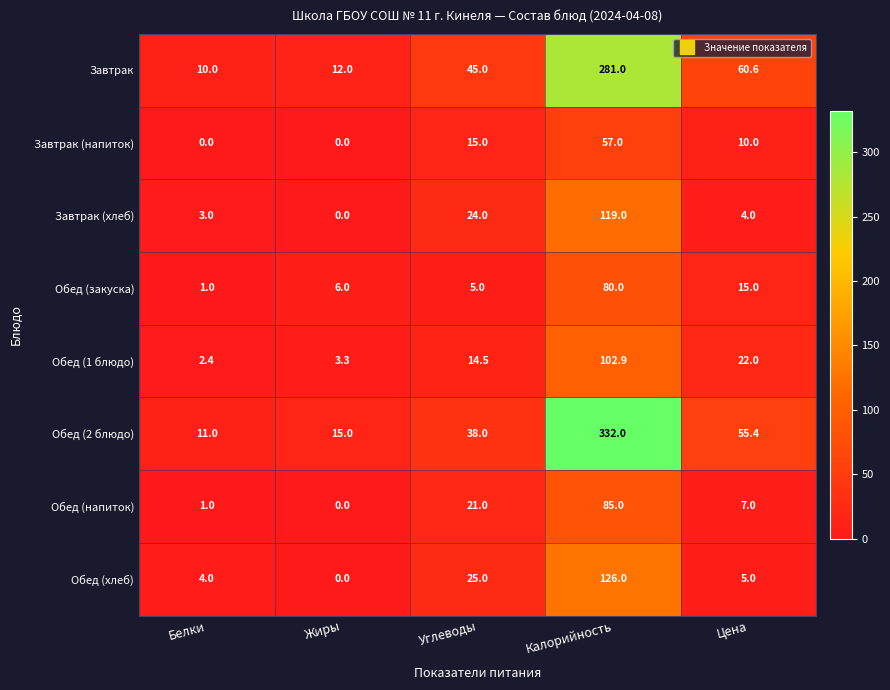

How many series are shown in this chart?

8